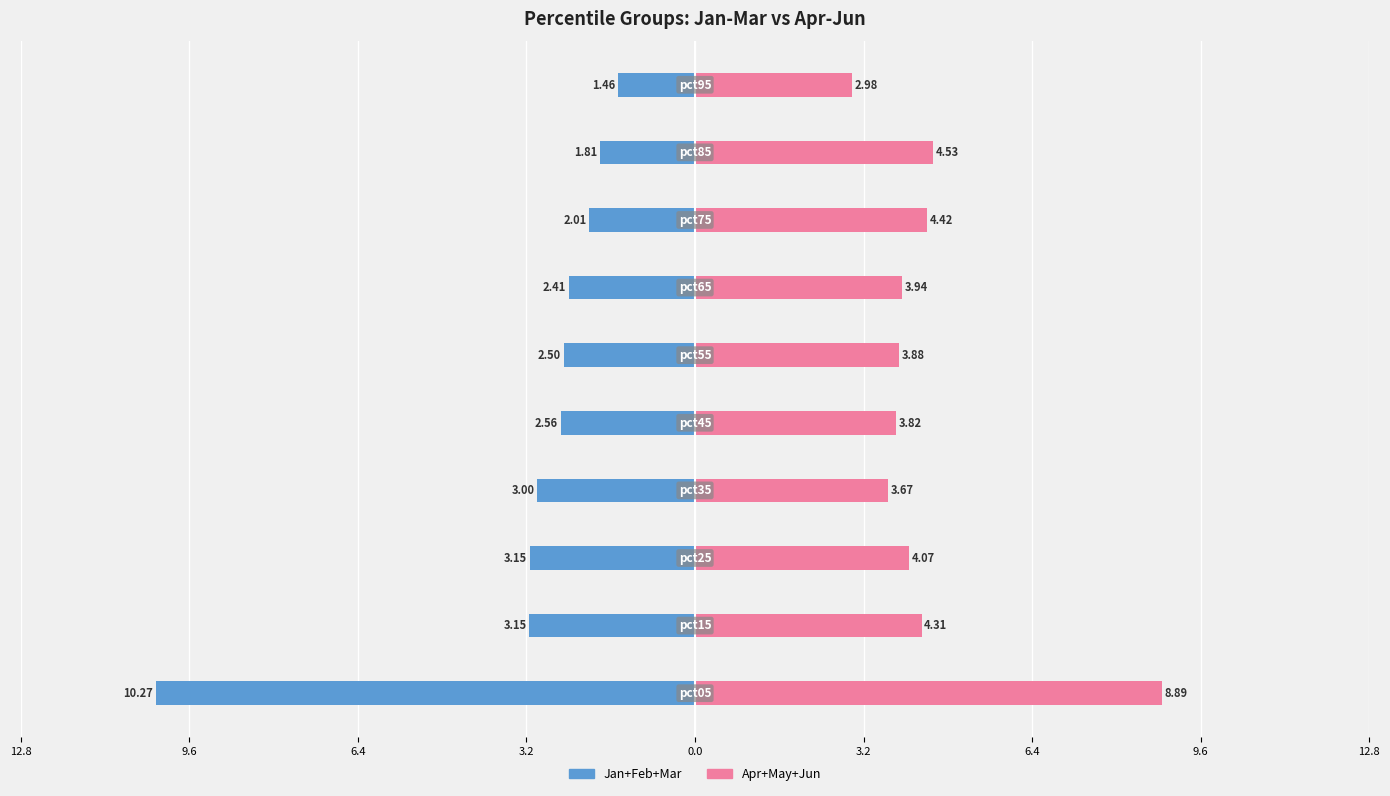

What is the value of the Apr+May+Jun bar at the 3rd from the left?

4.1